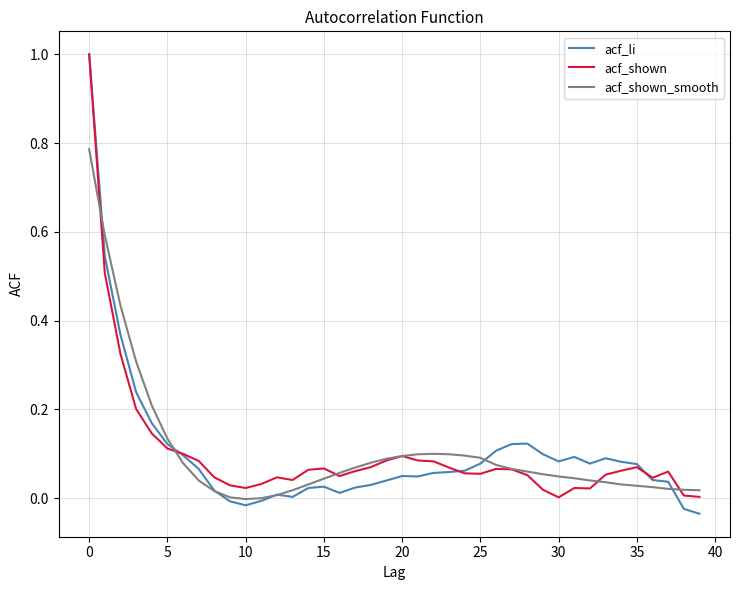

What is the greatest value displayed?

1.0